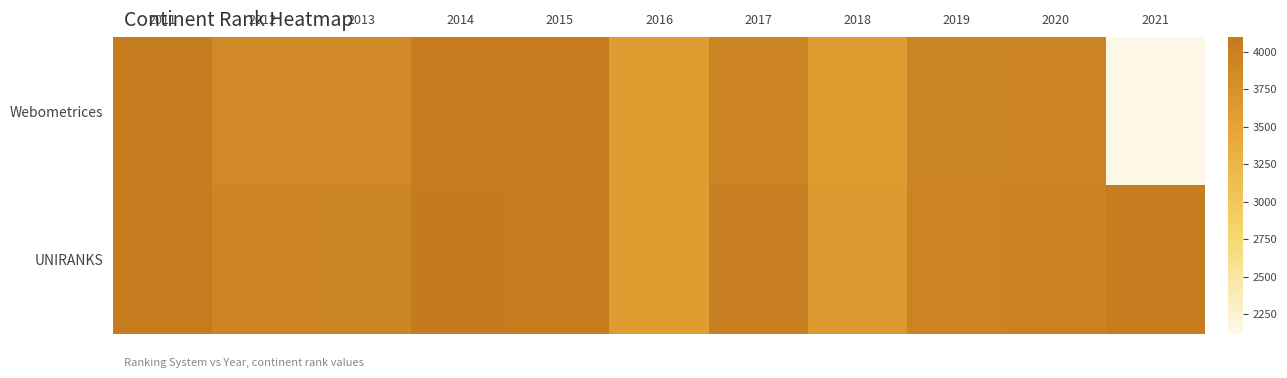

List the series in order of their overall mean, lowest first.

Webometrices, UNIRANKS